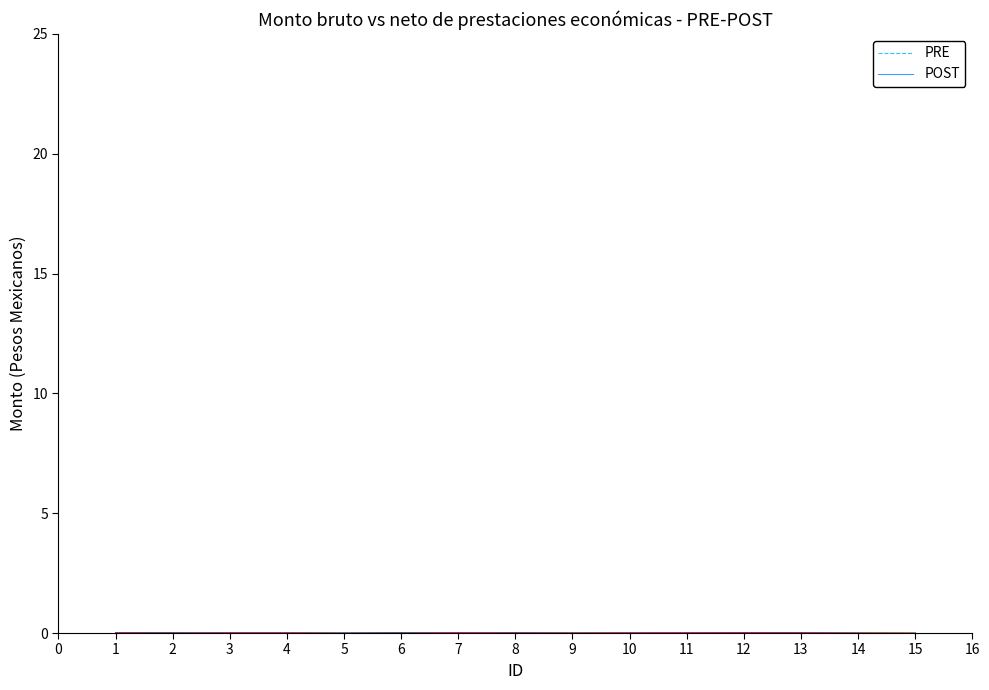

True or false: POST has a value of -0.0 at 11.

False